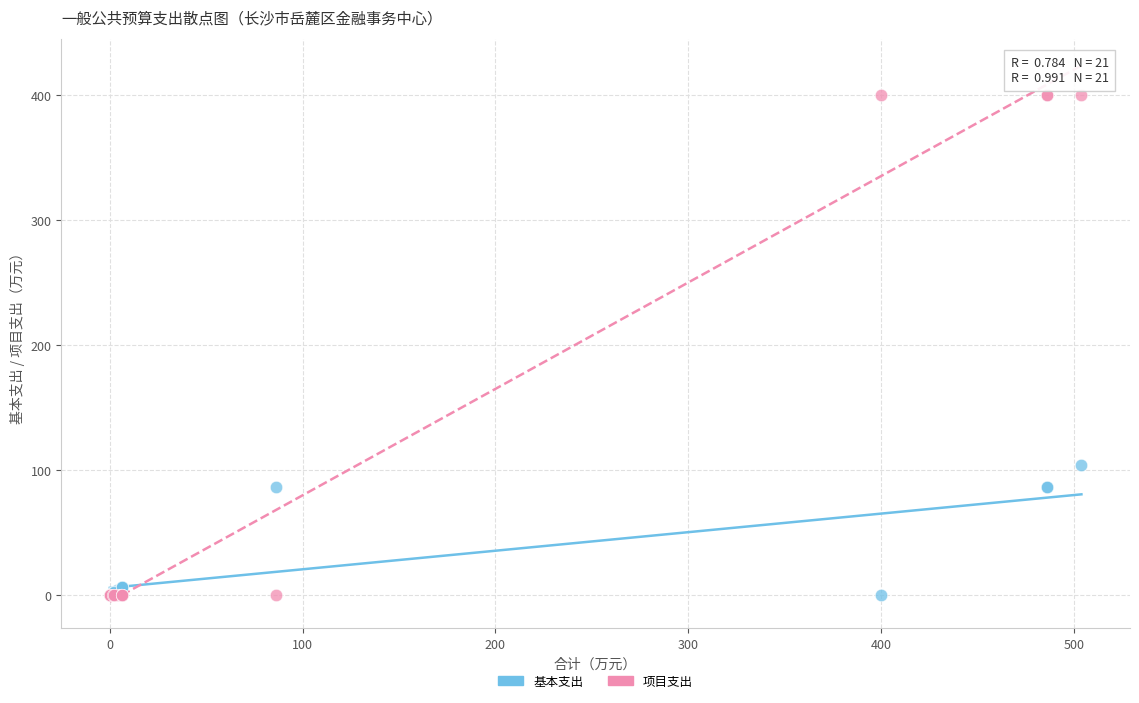

Which series reaches the maximum Y coordinate?

项目支出